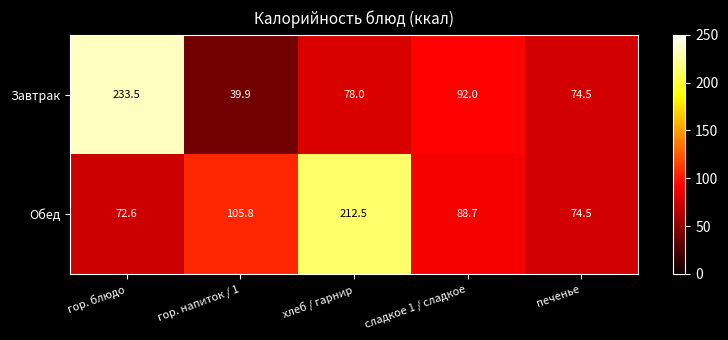

What is the difference between the second highest and minimum values in the Завтрак series?

52.1